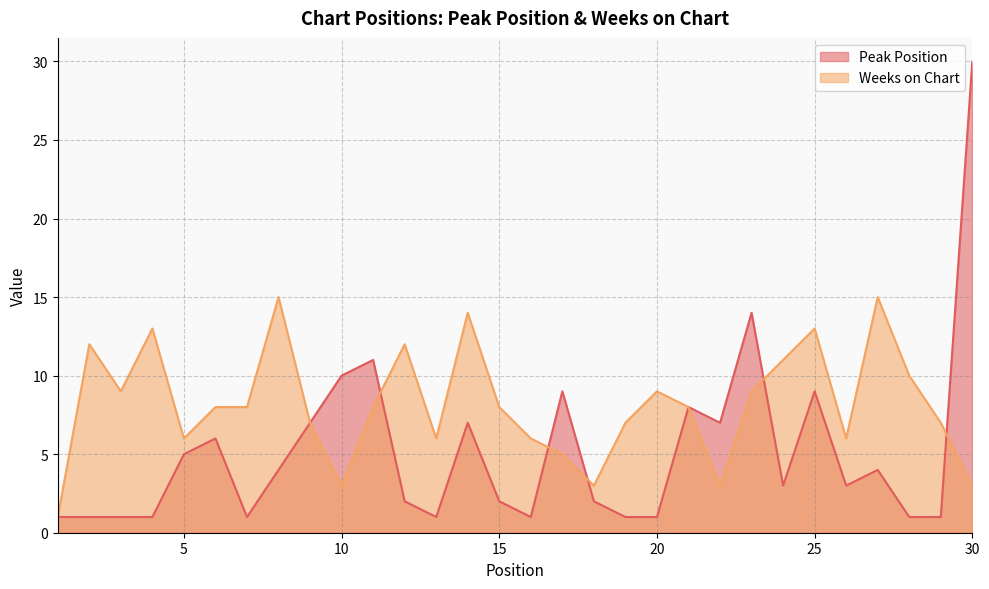

Is it true that Peak Position equals 16 at 10?

False